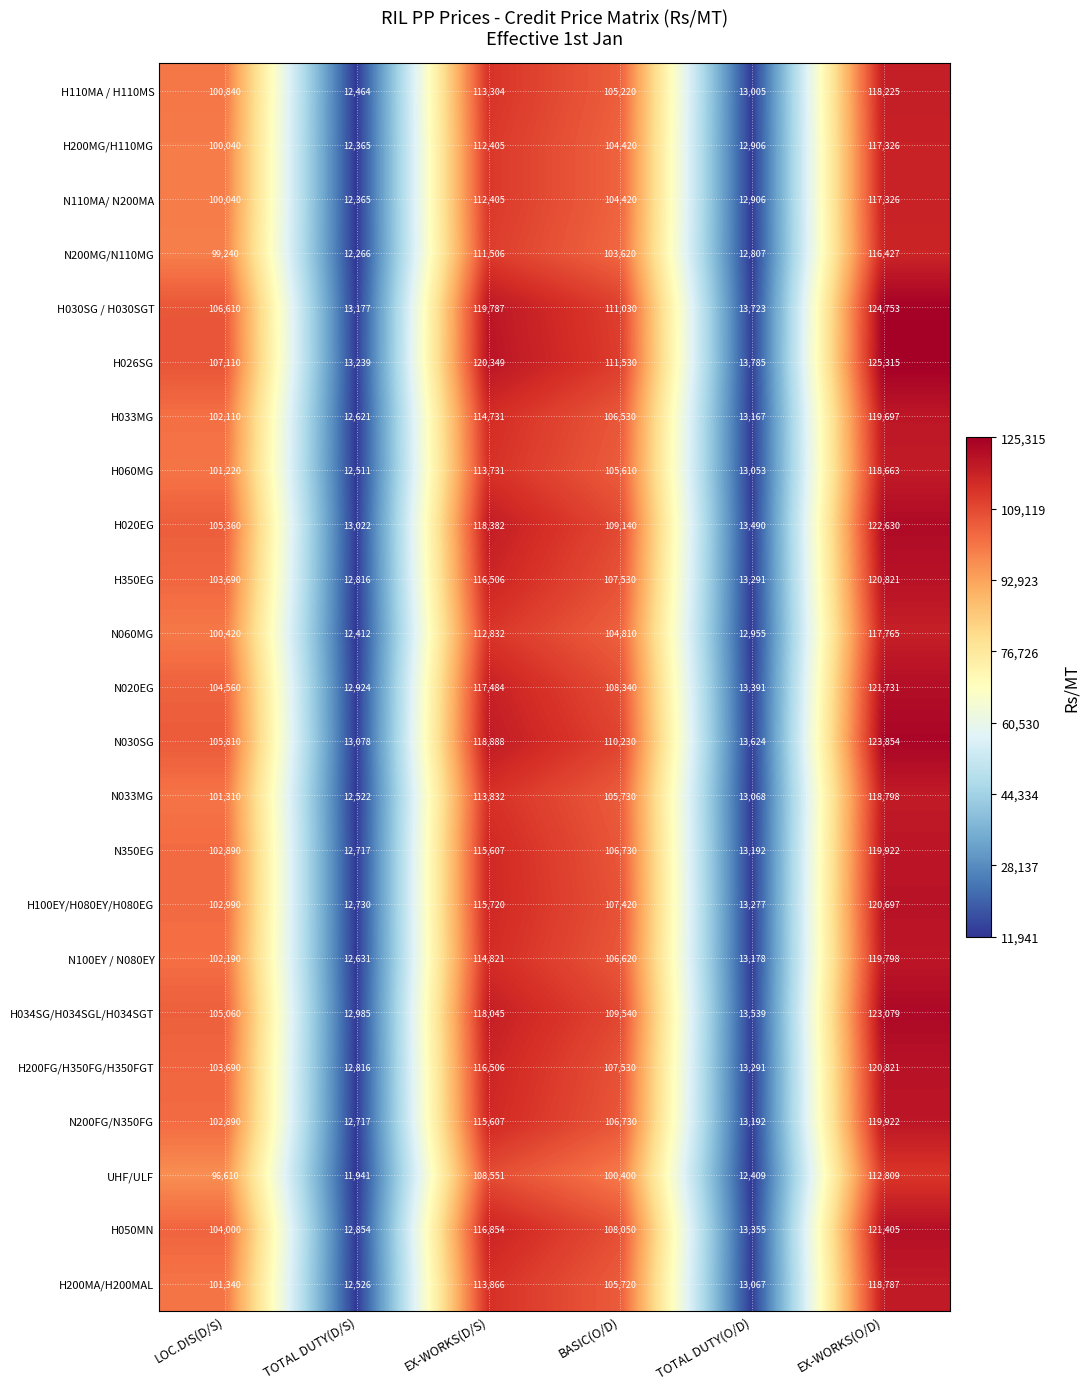

Which category has the lowest value across all series?

TOTAL DUTY(D/S)